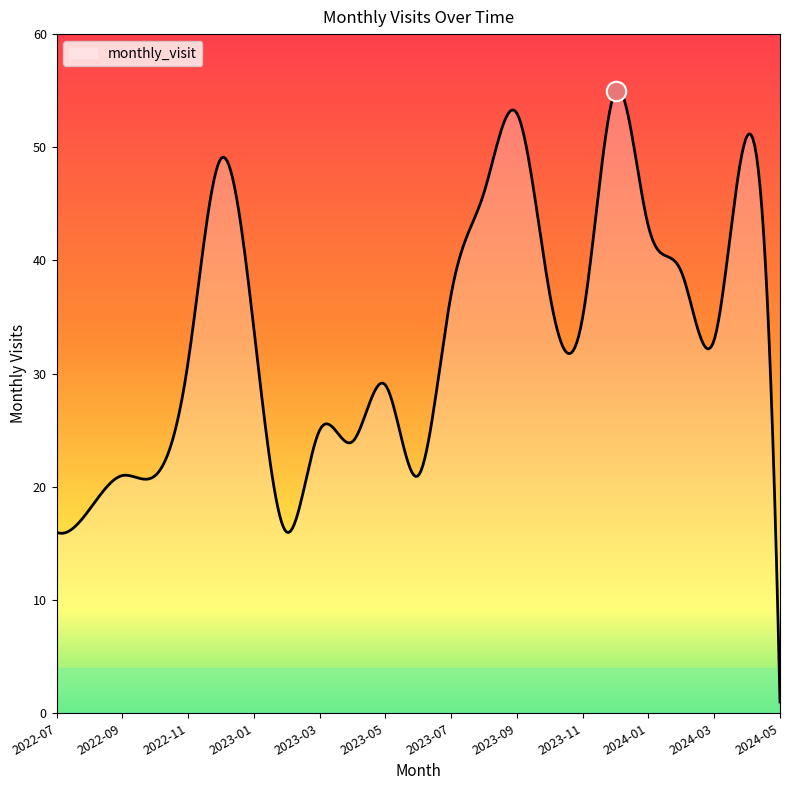

What is the maximum value shown in the chart?

55.2